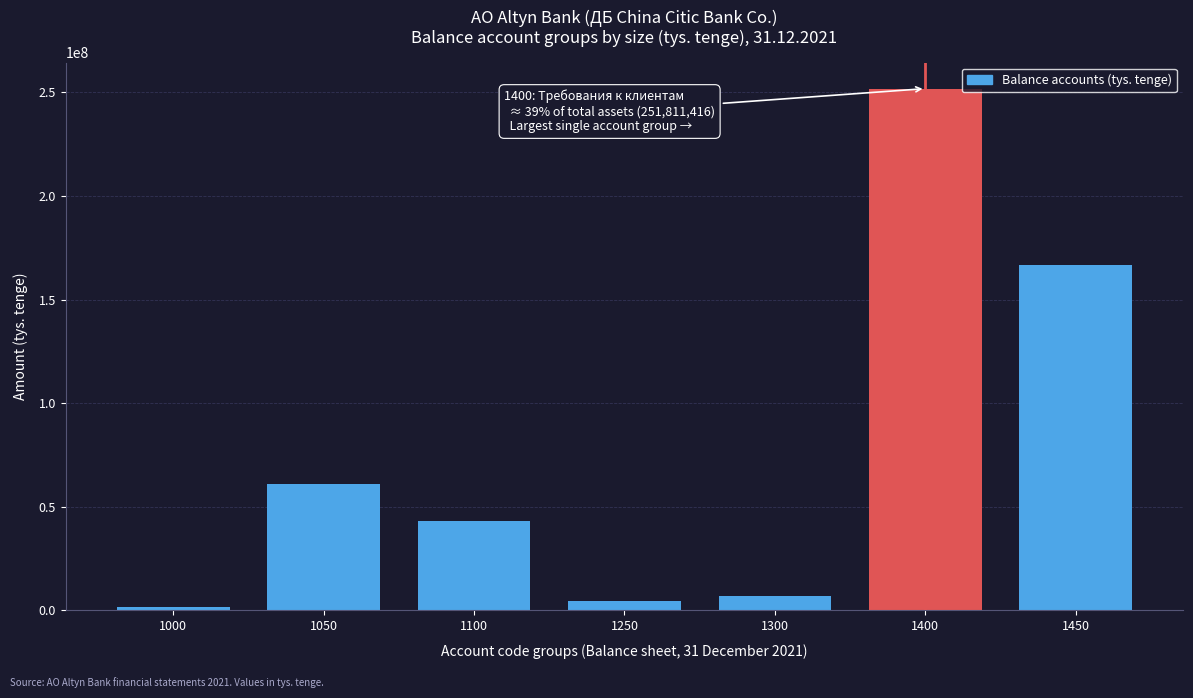

Reading right to left, what are all the values shown in this chart?

166598997	251811416	6789281	4496308	43180000	60903609	1569371